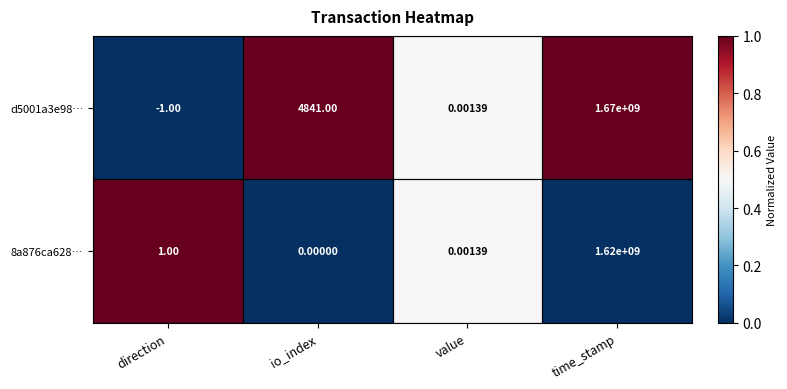

Rank the categories by d5001a3e98… value from lowest to highest.

direction, value, io_index, time_stamp